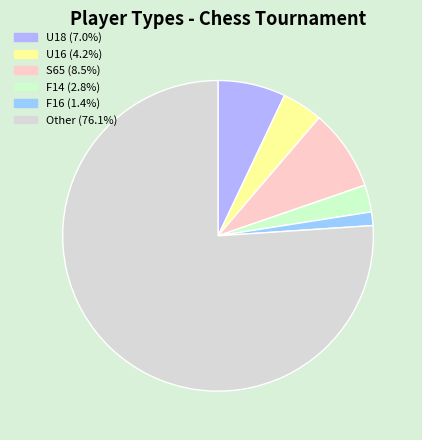

To the nearest percent, what is the average slice percentage?

17%